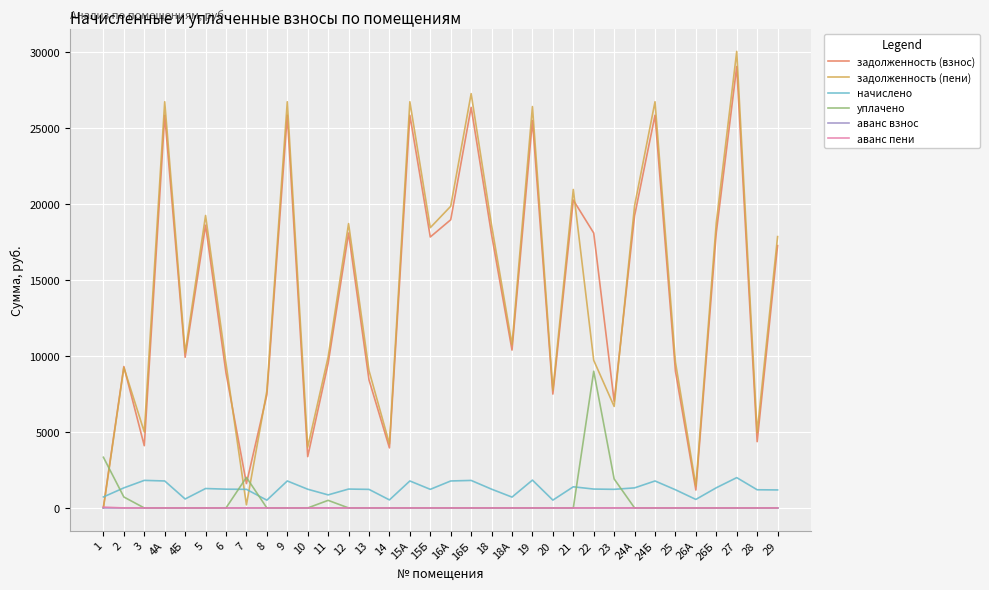

What are all the series names shown in the legend?

задолженность (взнос), задолженность (пени), начислено, уплачено, аванс взнос, аванс пени